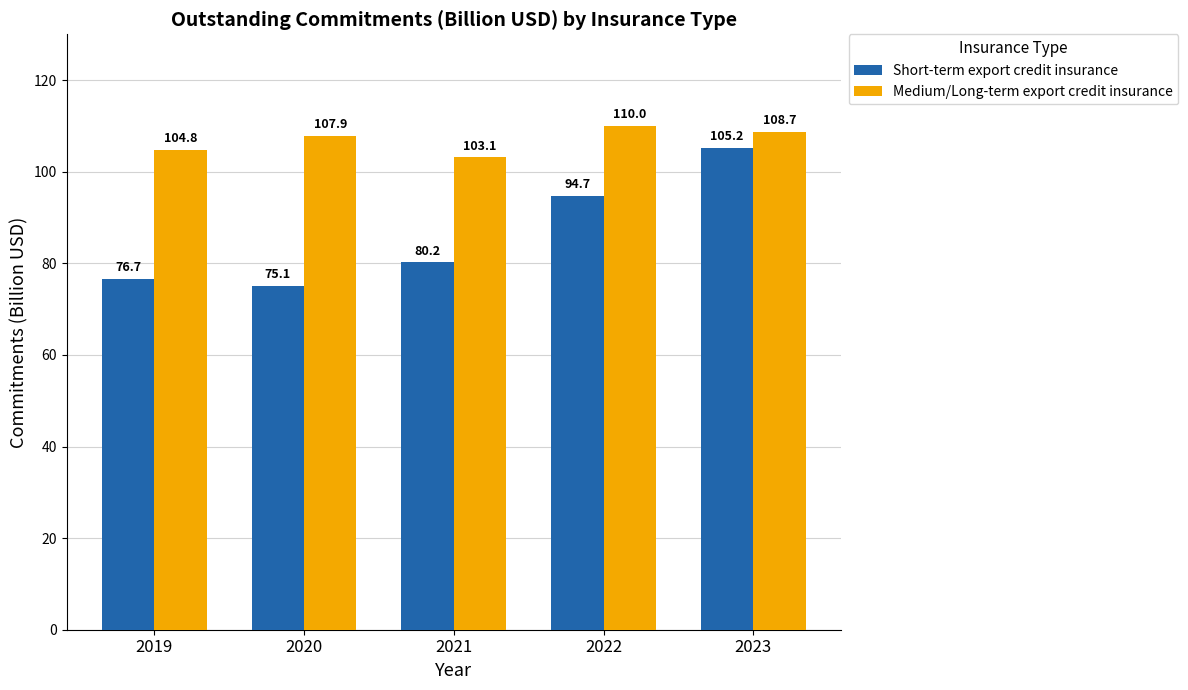

Which series has the largest total across all categories?

Medium/Long-term export credit insurance